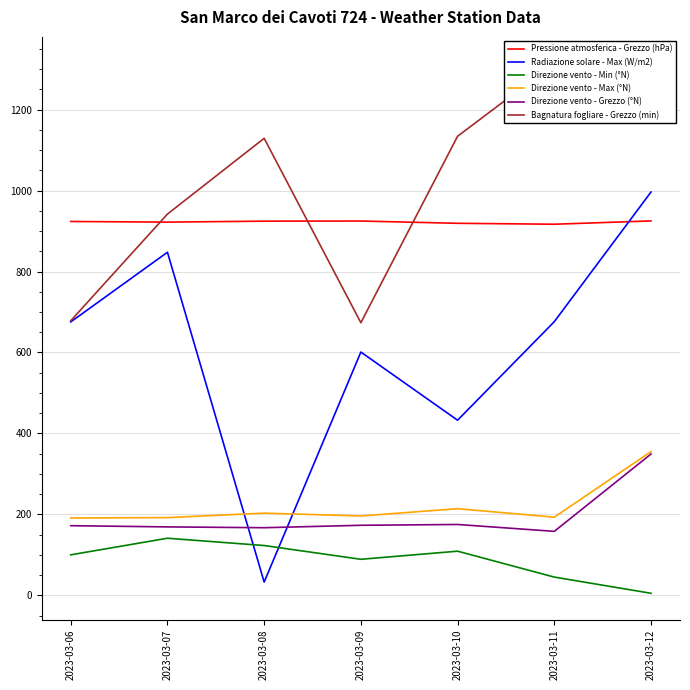

Reading left to right, what are all the values shown in this chart?

Pressione atmosferica - Grezzo (hPa): 923.6	922.0	924.4	924.7	919.1	916.8	925.0
Radiazione solare - Max (W/m2): 675.4	847.6	32.7	601.0	432.6	676.0	996.3
Direzione vento - Min (°N): 100.0	141.0	123.0	89.0	109.0	45.0	5.0
Direzione vento - Max (°N): 191.0	192.0	203.0	196.0	214.0	193.0	355.0
Direzione vento - Grezzo (°N): 172.0	169.0	167.0	173.0	175.0	158.0	349.0
Bagnatura fogliare - Grezzo (min): 678.3	941.9	1129.1	673.5	1134.1	1314.2	1270.3